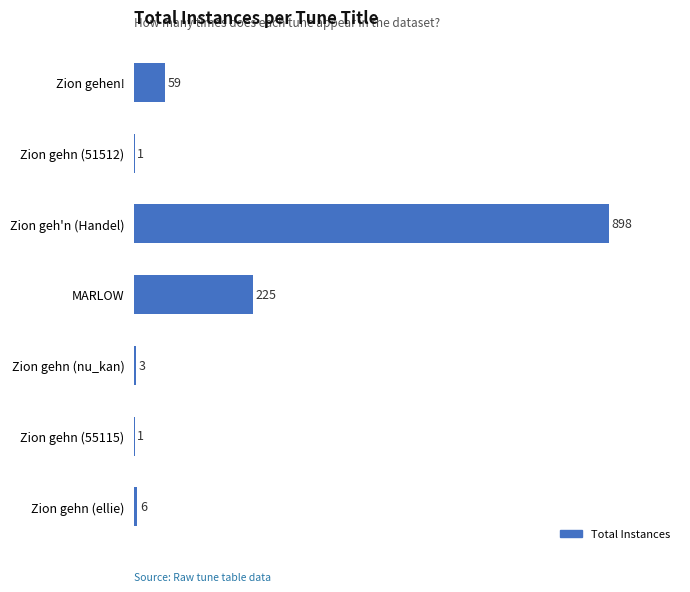

Is it true that the value at Zion geh'n (Handel) is 227?

False